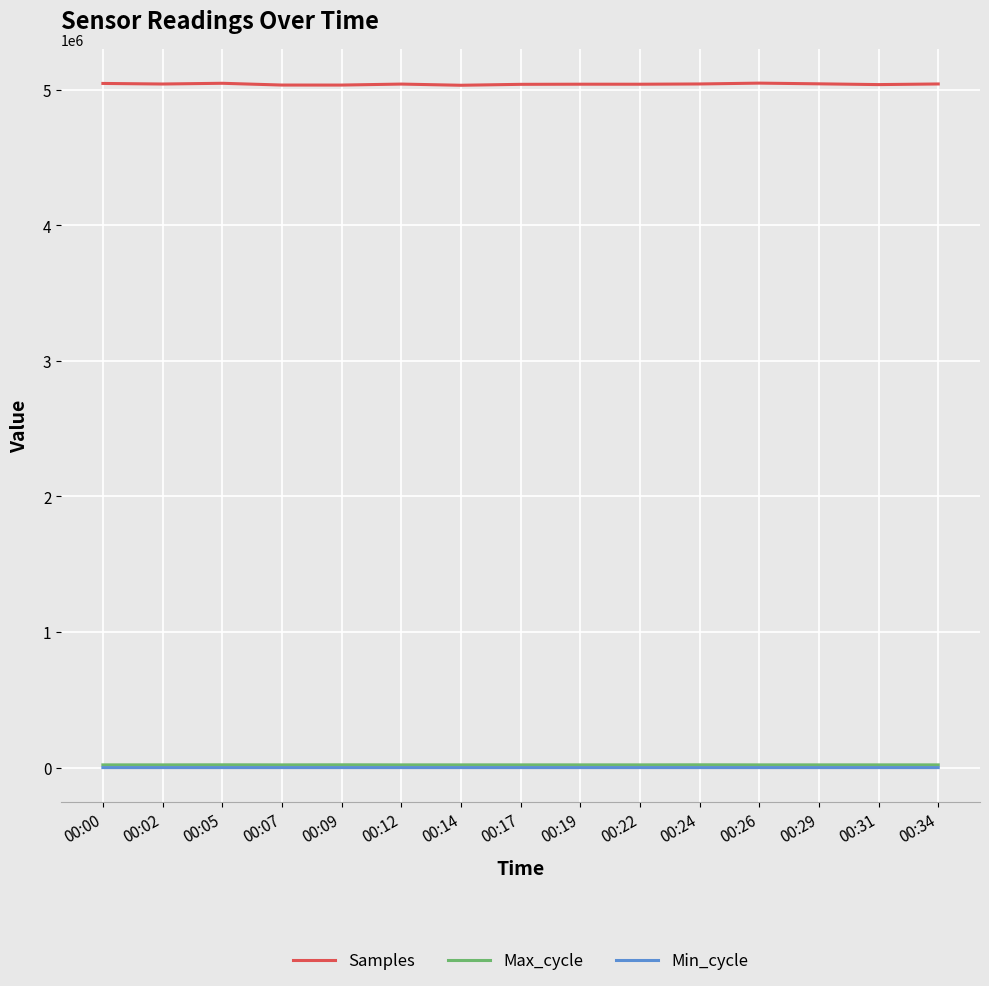

What is the spread (max minus min) of values at 00:05?

5048176